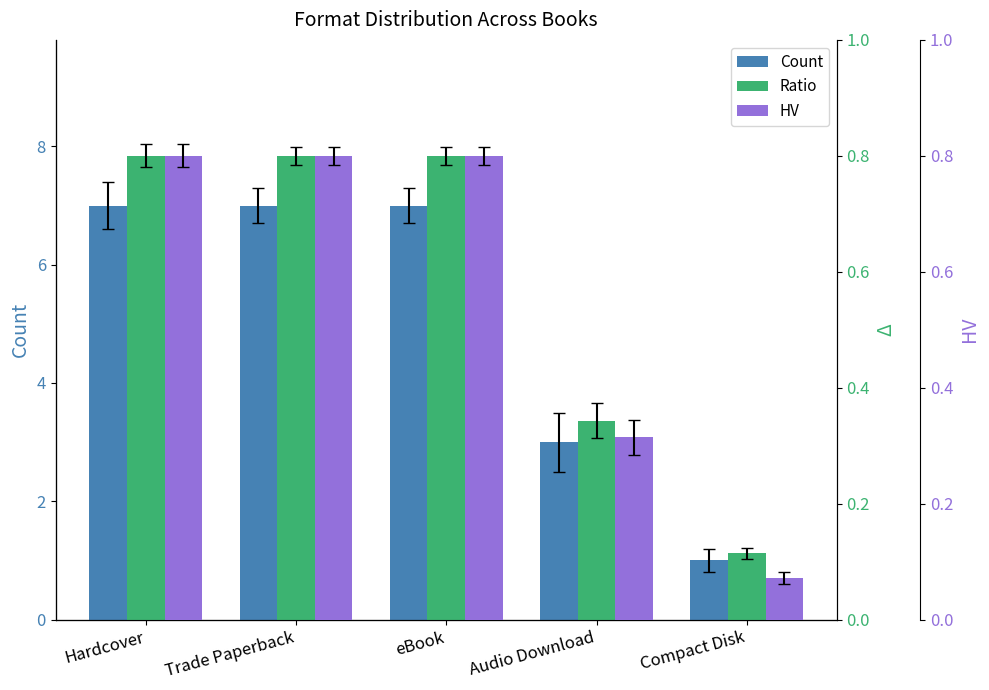

Which series has the largest total across all categories?

Count